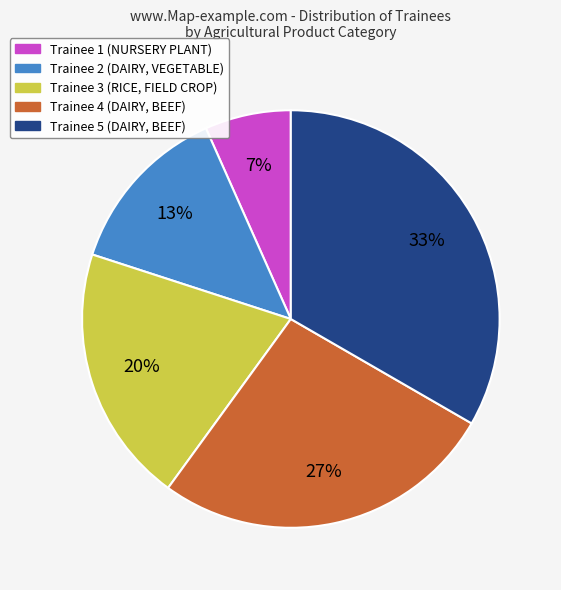

Count the number of slices in the pie.

5